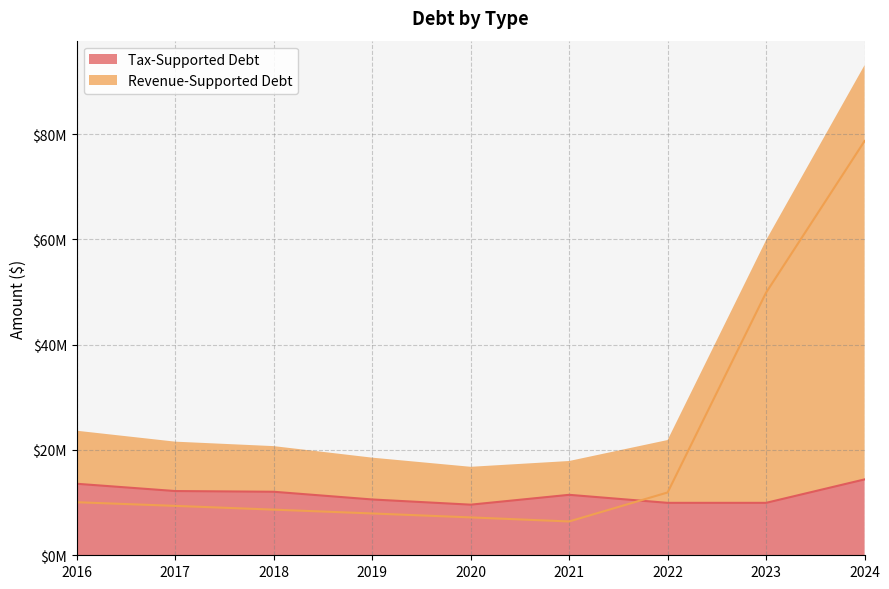

At which label does Revenue-Supported Debt reach its minimum?

2021